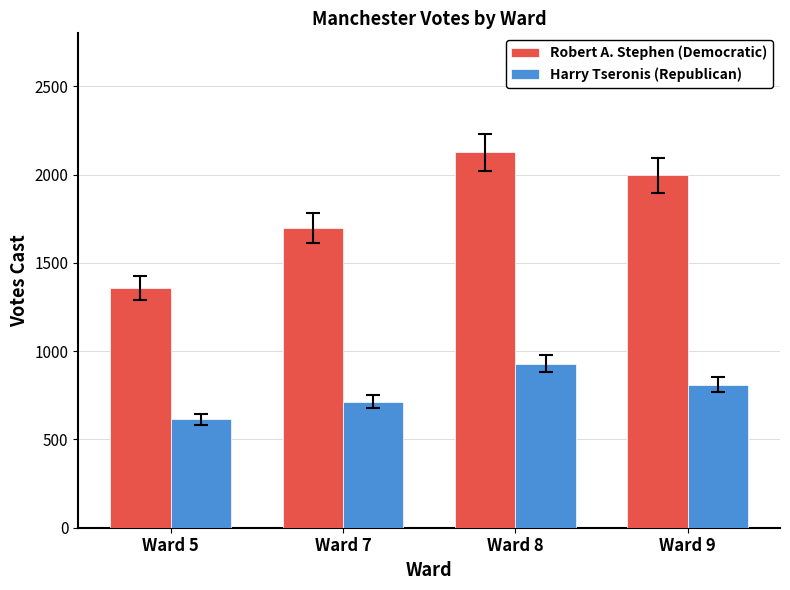

Which category has the highest value in the Robert A. Stephen (Democratic) series?

Ward 8